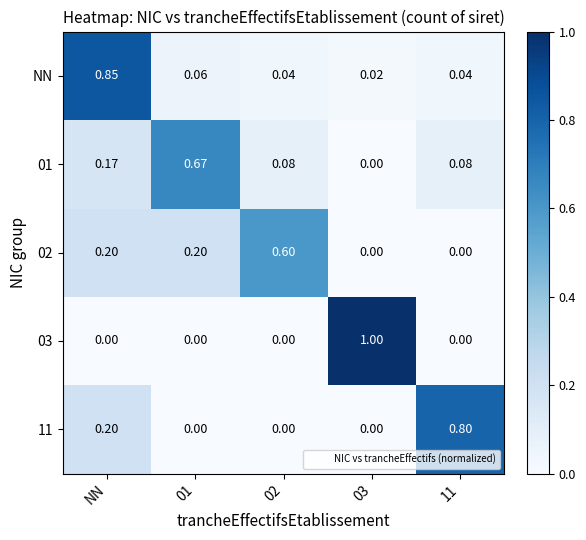

Which series changed the most between NN and 11?

NN